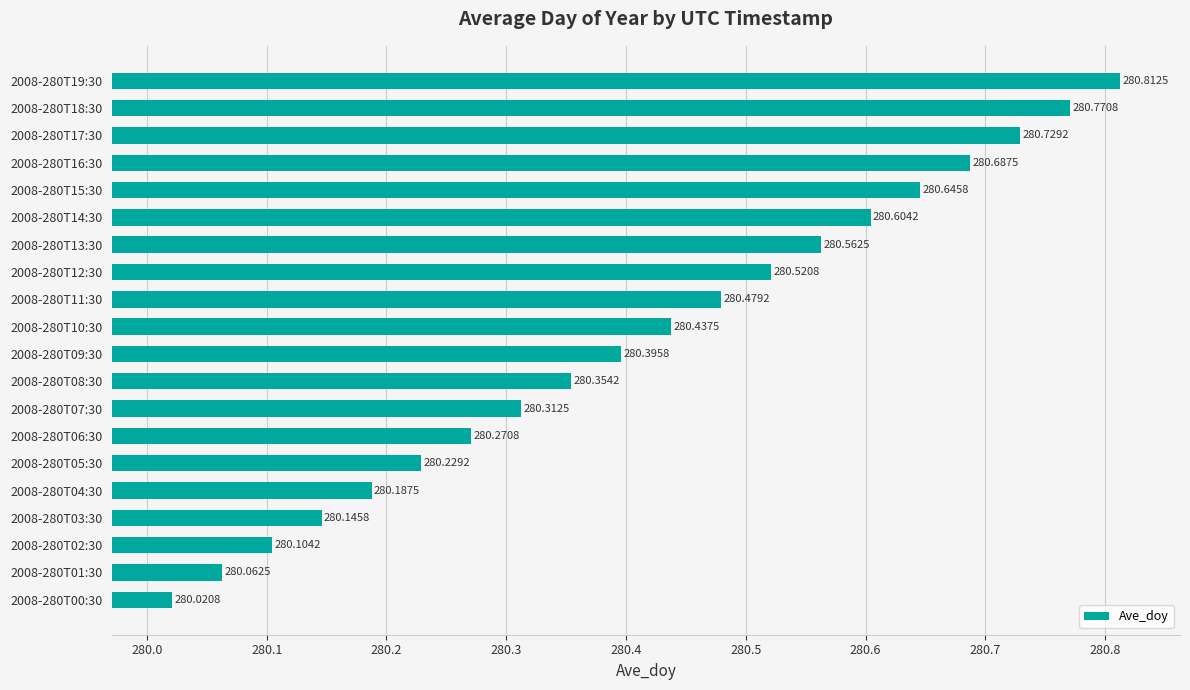

What is the average value?

280.4